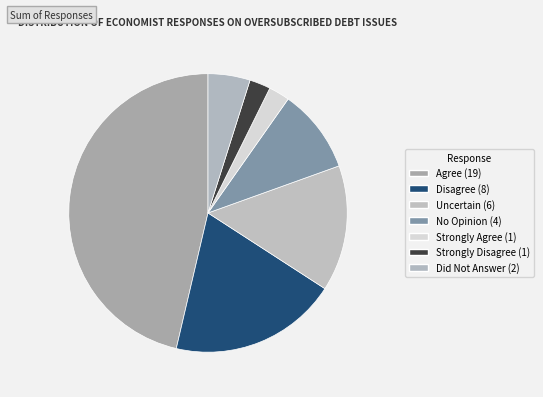

Rank the categories by value from highest to lowest.

Agree, Disagree, Uncertain, No Opinion, Did Not Answer, Strongly Agree, Strongly Disagree